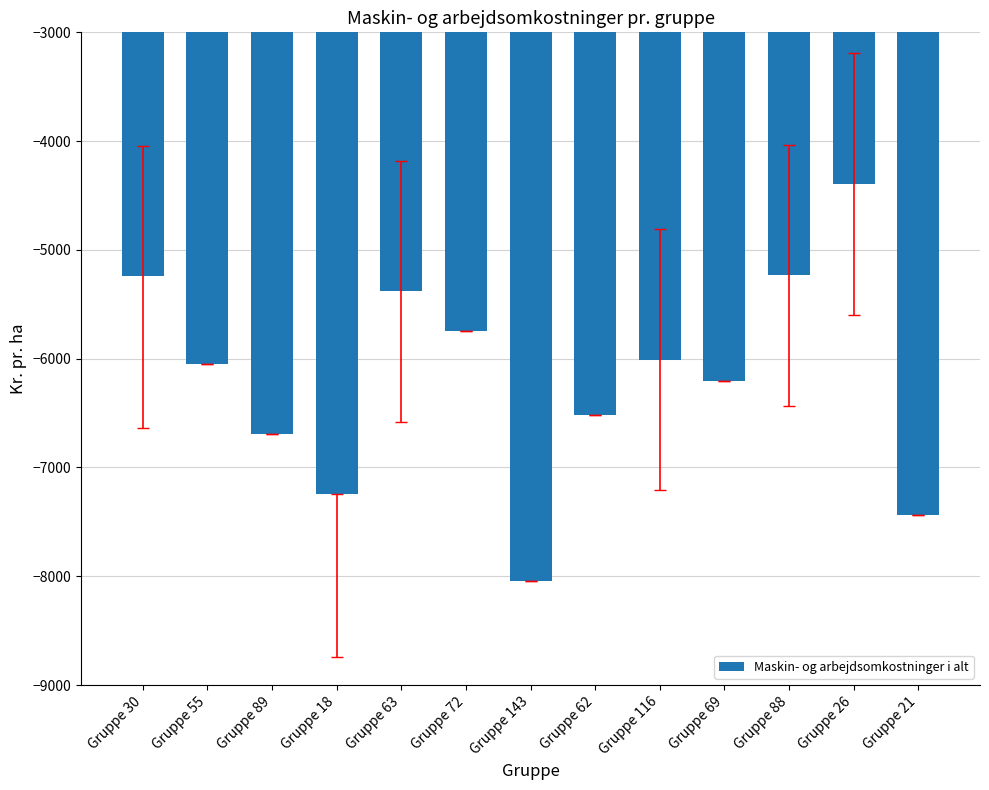

Which has a higher value, Gruppe 62 or Gruppe 72?

Gruppe 72